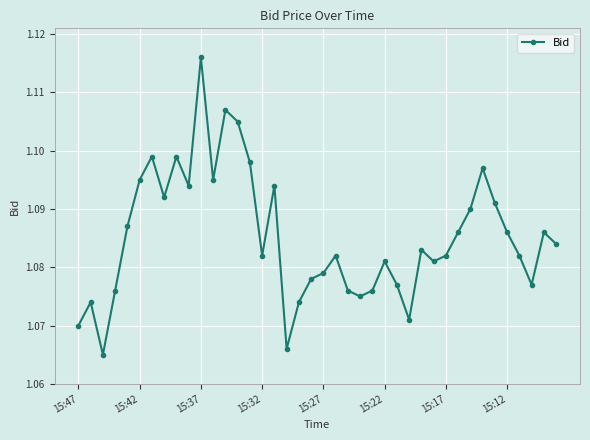

True or false: the data has more than 2 interior local peaks.

True